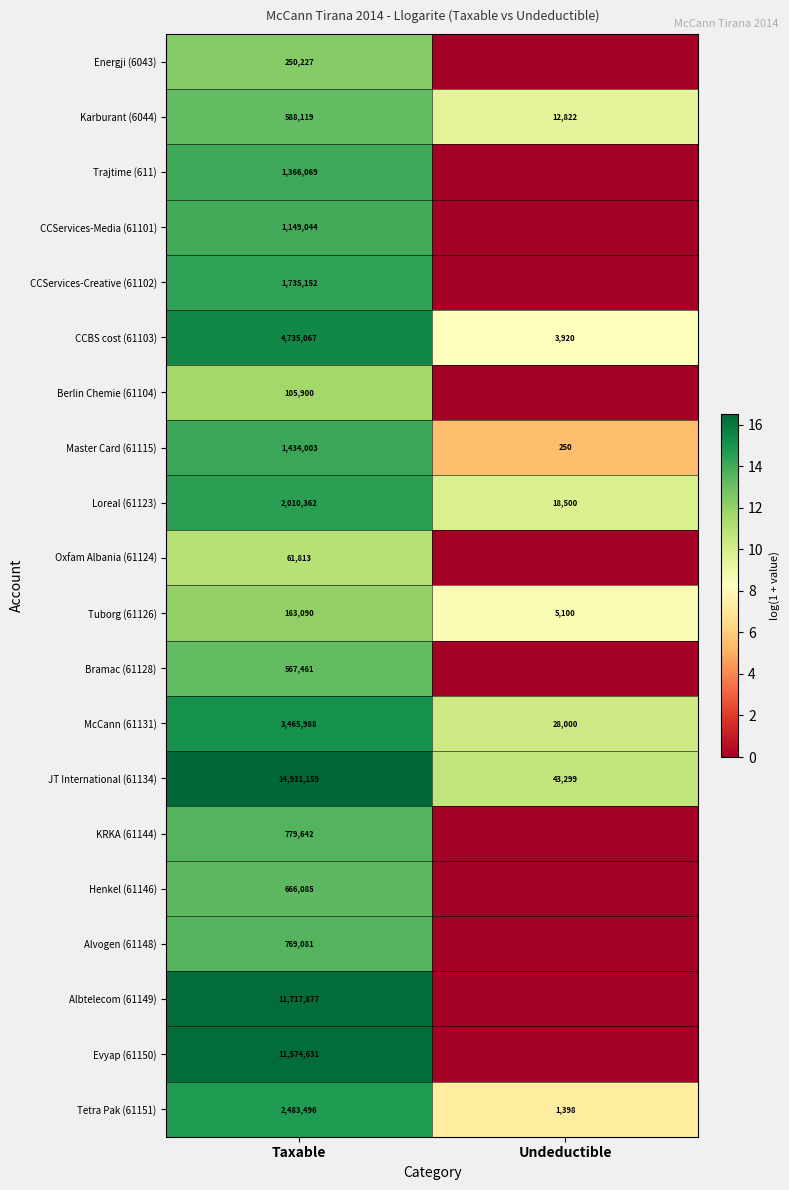

The value of Oxfam Albania (61124) at Taxable is 96995. True or false?

False